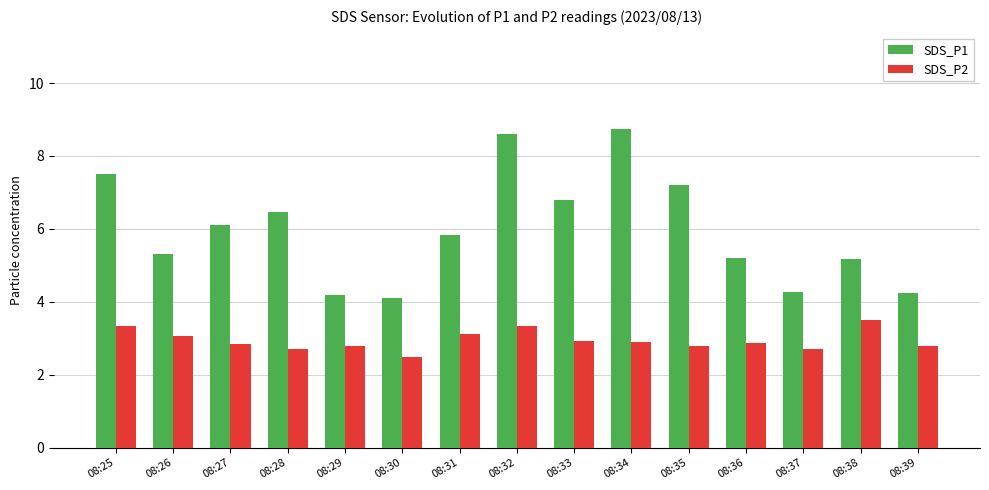

Which category has the lowest value in the SDS_P2 series?

08:30